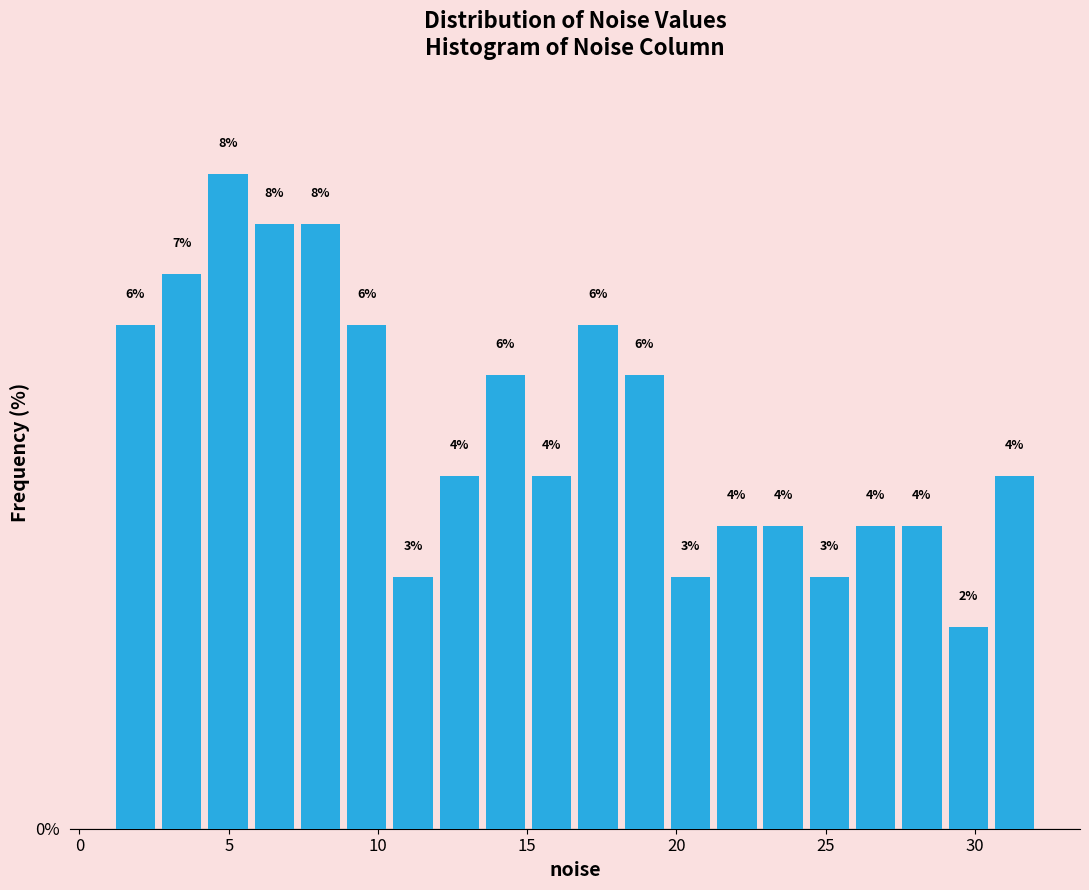

Around what value on the x-axis is the tallest bar? Give the approximate position of its centre, as read against the axis.

5.0